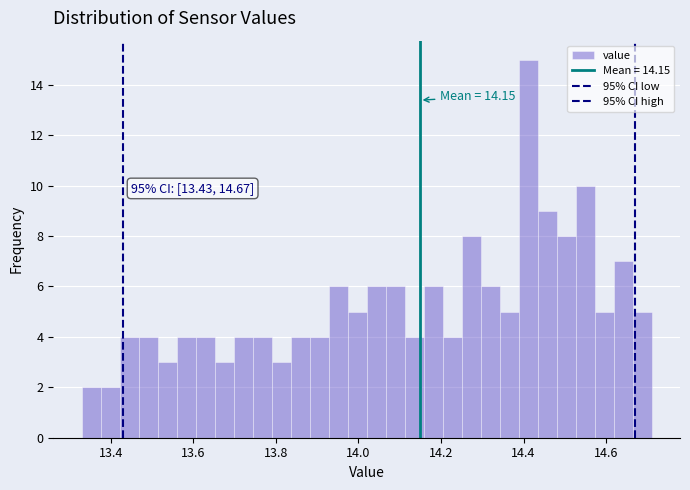

Around what value on the x-axis is the tallest bar? Give the approximate position of its centre, as read against the axis.

14.42